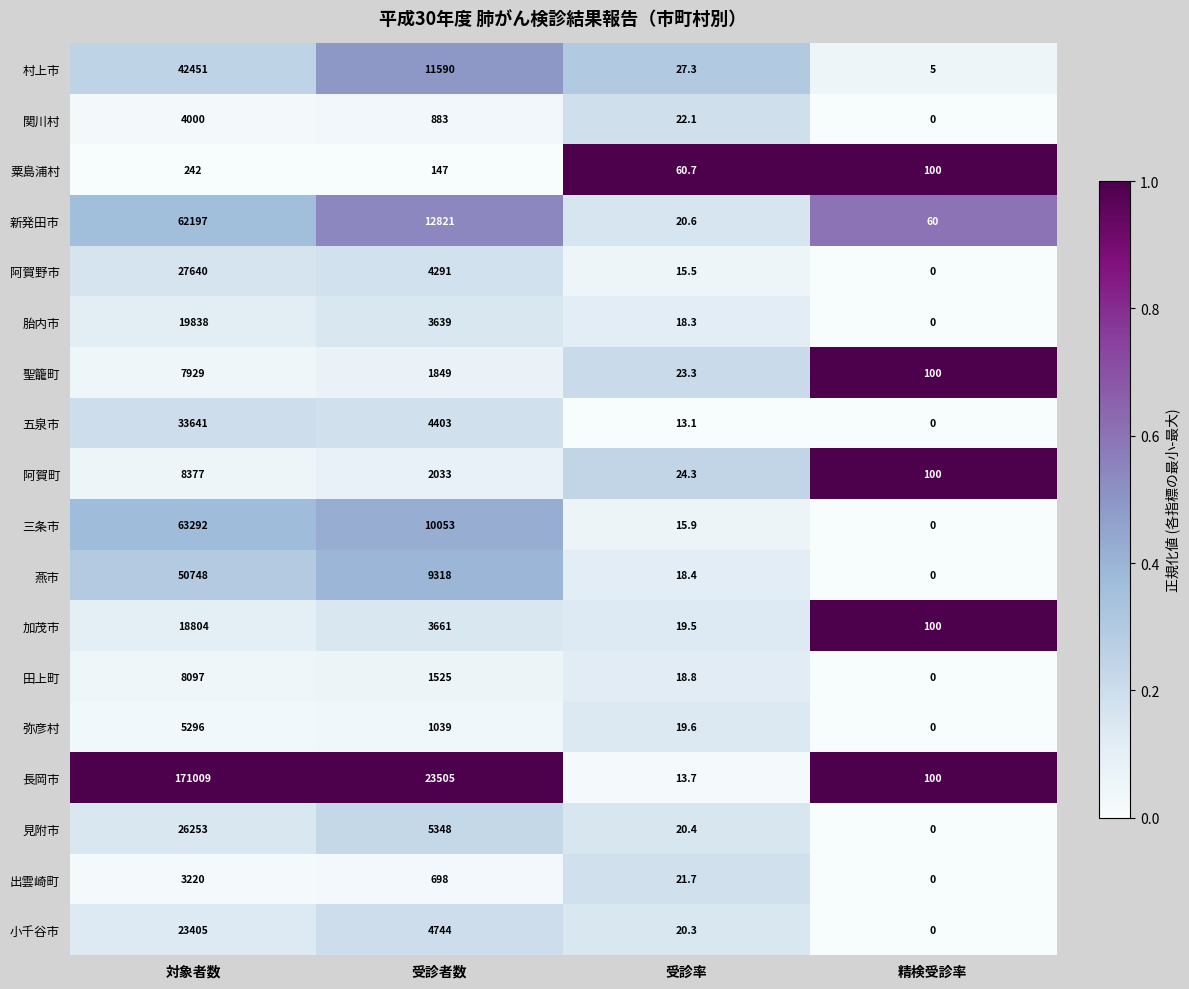

How many distinct data groups are displayed?

18